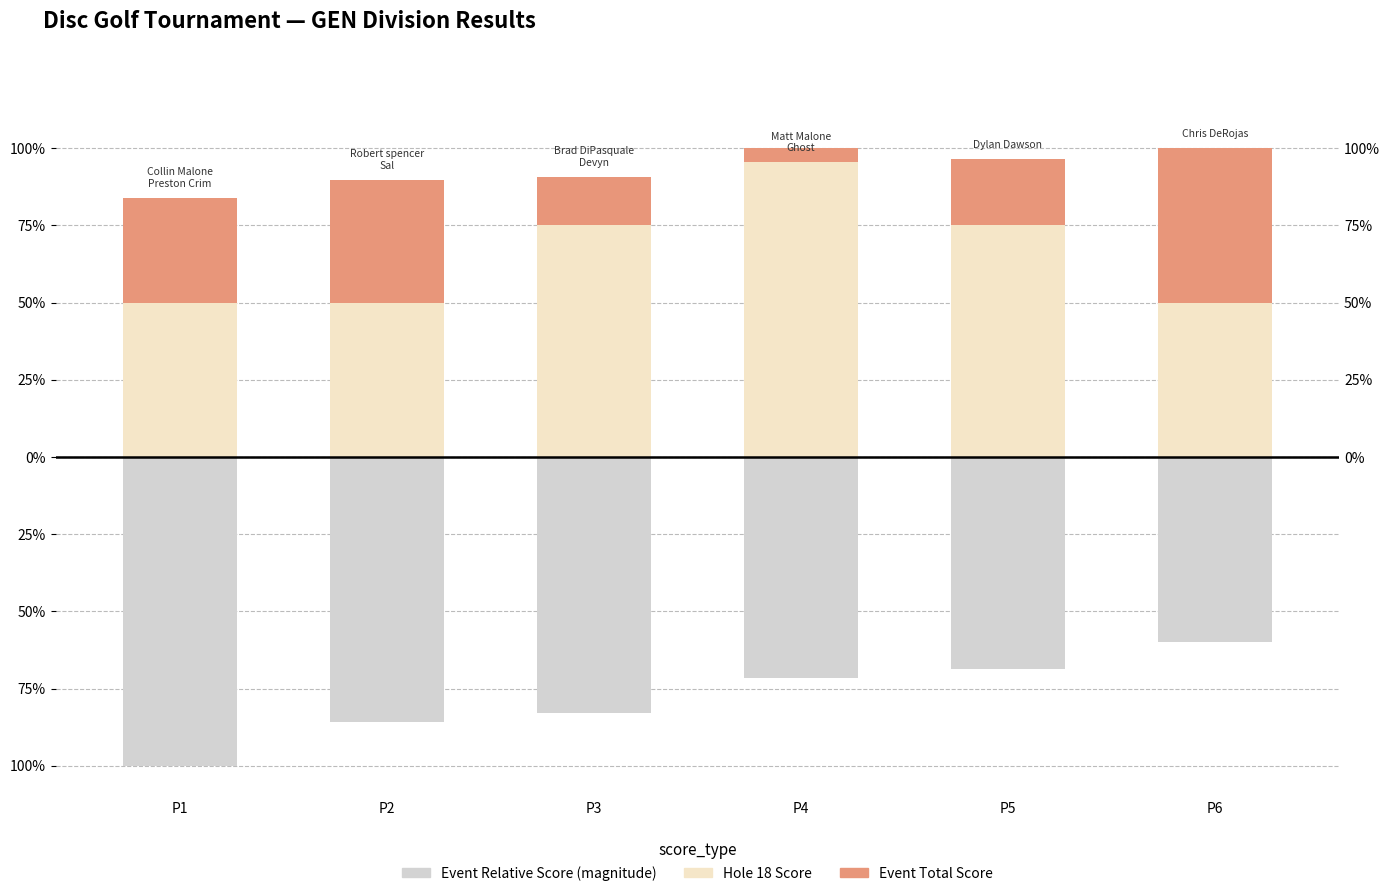

Count the number of categories in the chart.

6